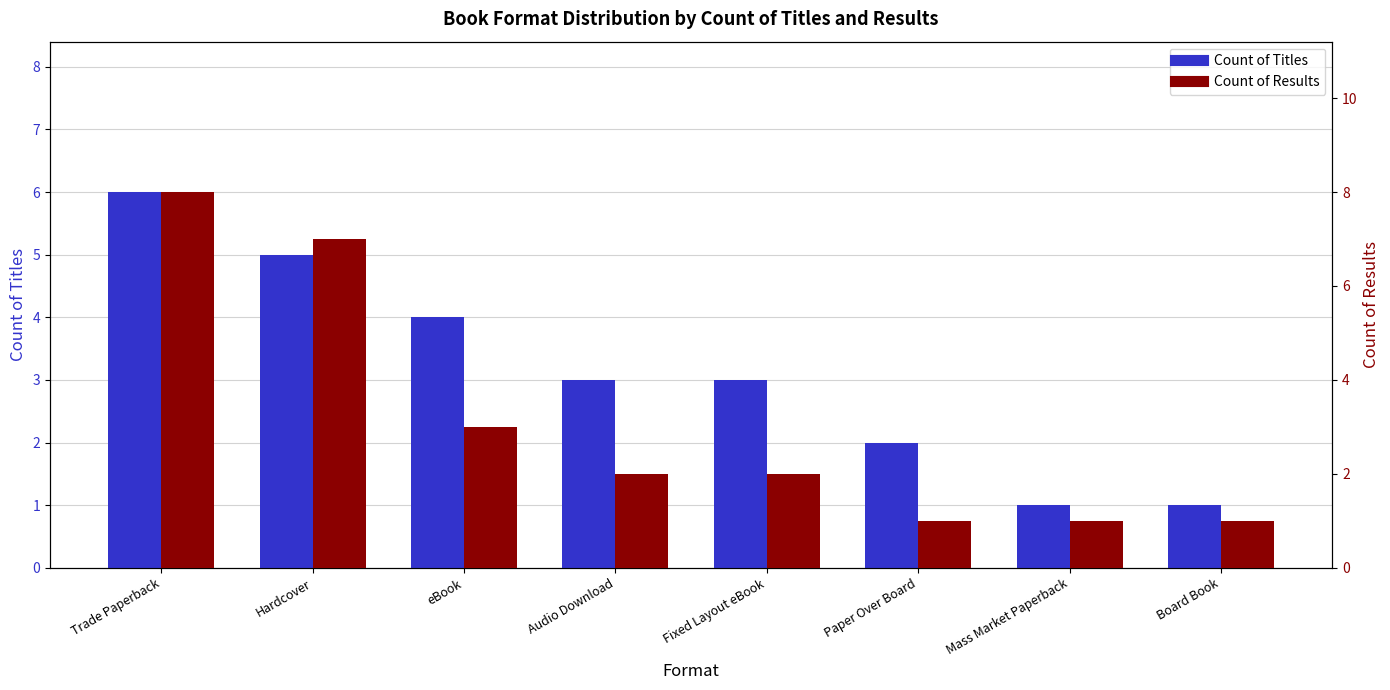

What is the difference between the second highest and minimum values in the Count of Results series?

6